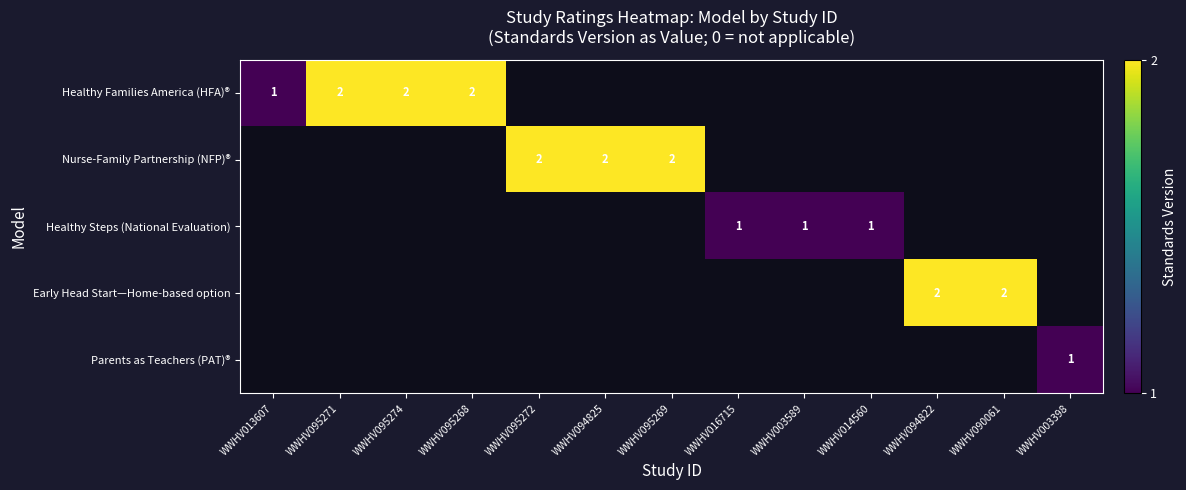

Is it true that Early Head Start—Home-based option equals 1 at WWHV090061?

False